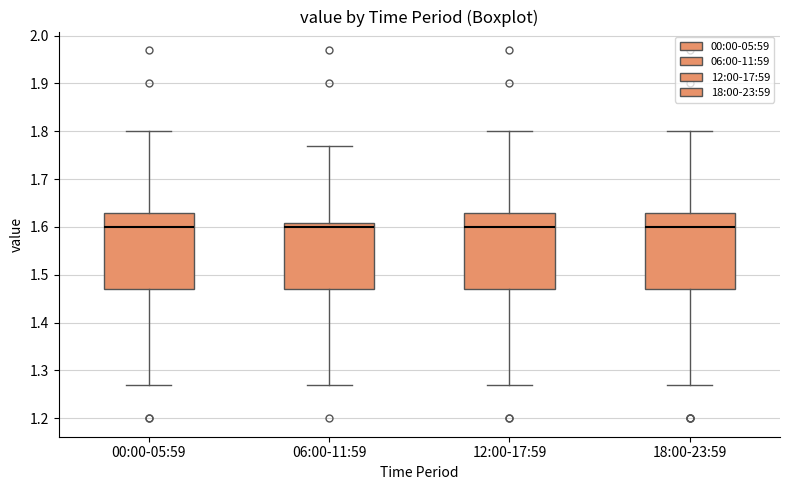

Where does the upper whisker of the box for 06:00-11:59 end on the y-axis? The values are not printed on the chart, so give them approximately, as read against the axis.

1.77